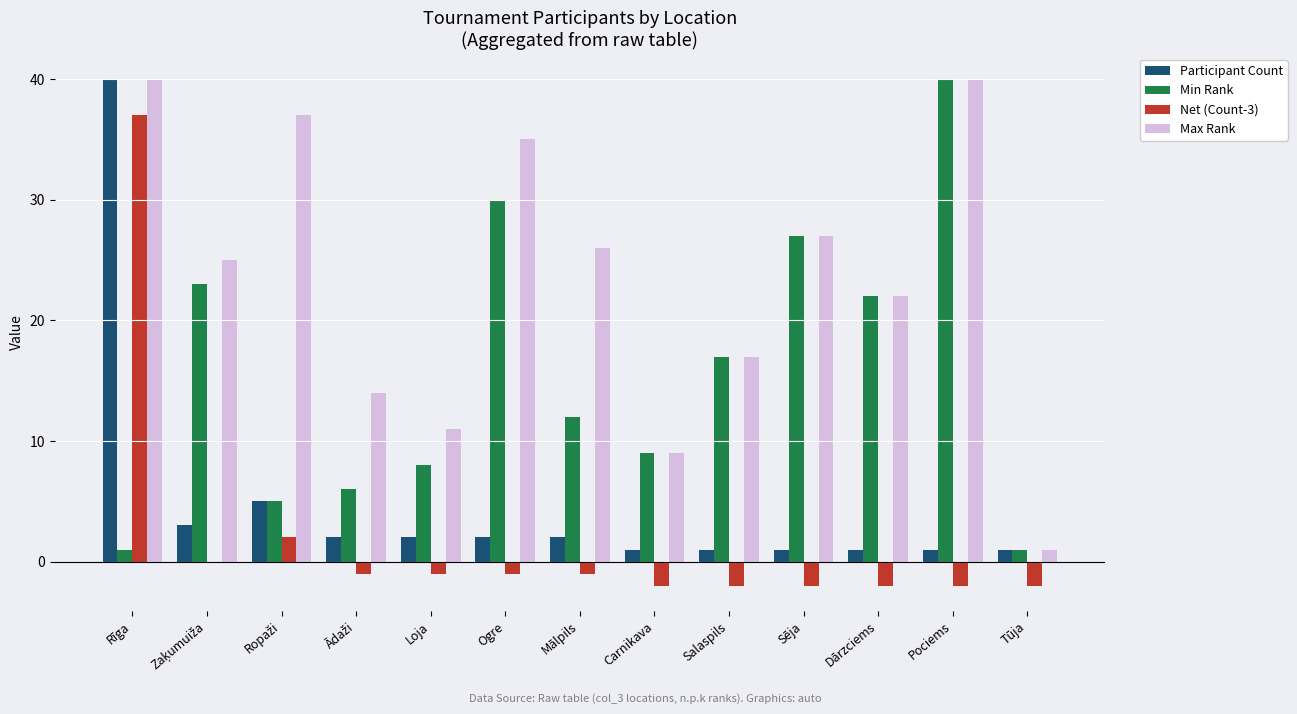

Which category has the highest value in the Min Rank series?

Pociems